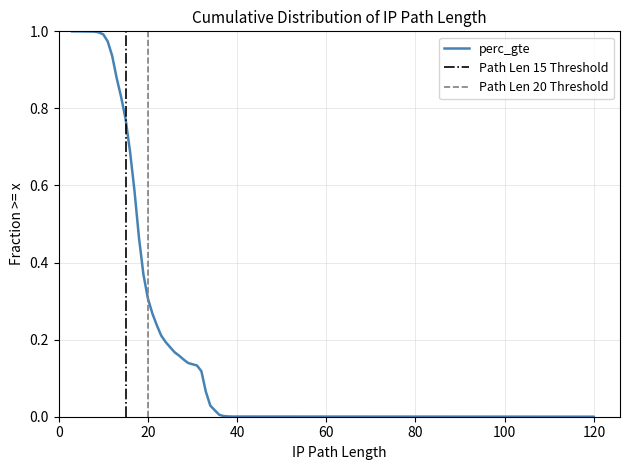

What is the maximum value shown in the chart?

1.0